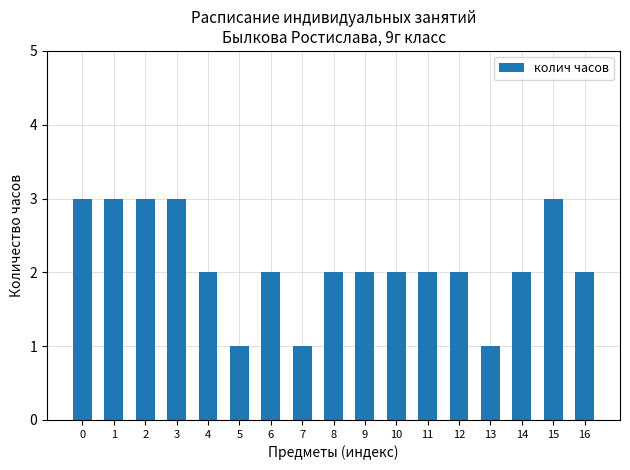

The value at 7 is 2. True or false?

False